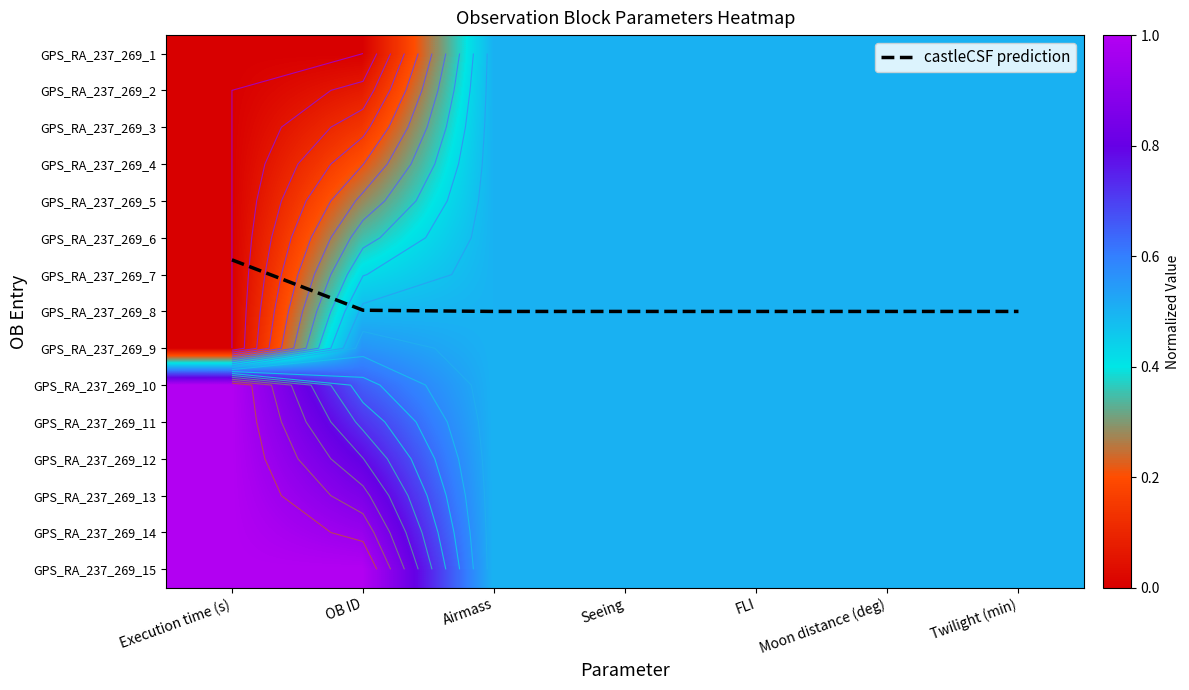

How many series are shown in this chart?

16